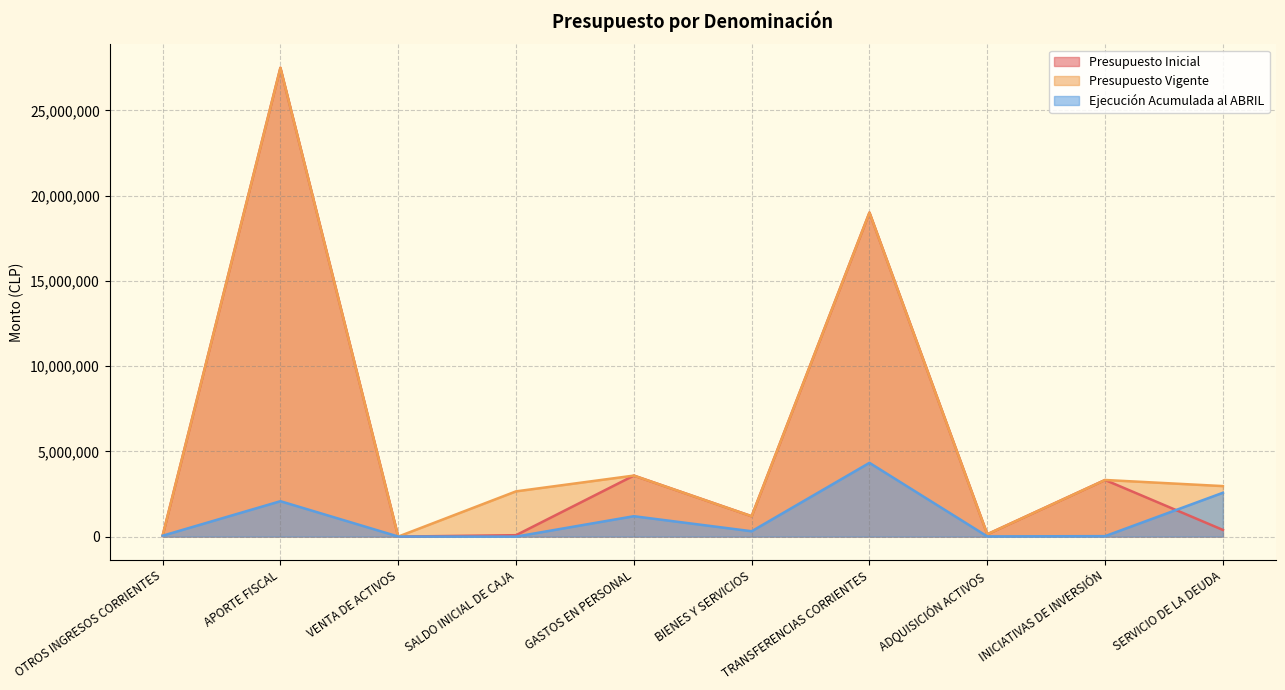

What is the average value of the Presupuesto Inicial series?

5527514